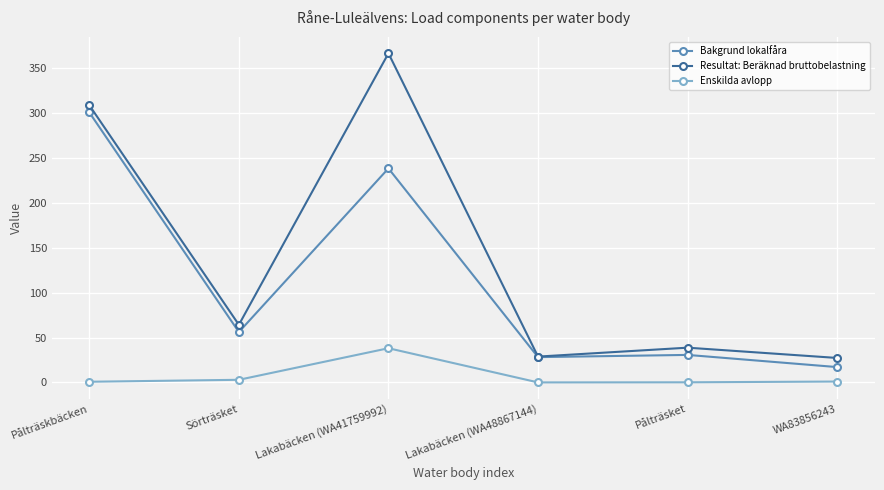

What is the difference between the Enskilda avlopp values at Lakabäcken (WA41759992) and Pålträsket?

38.0